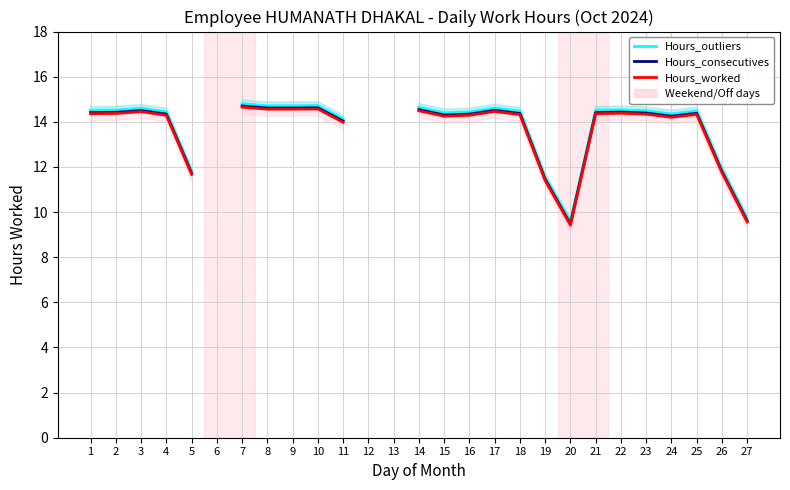

True or false: Hours_consecutives and Hours_outliers intersect in this chart.

False